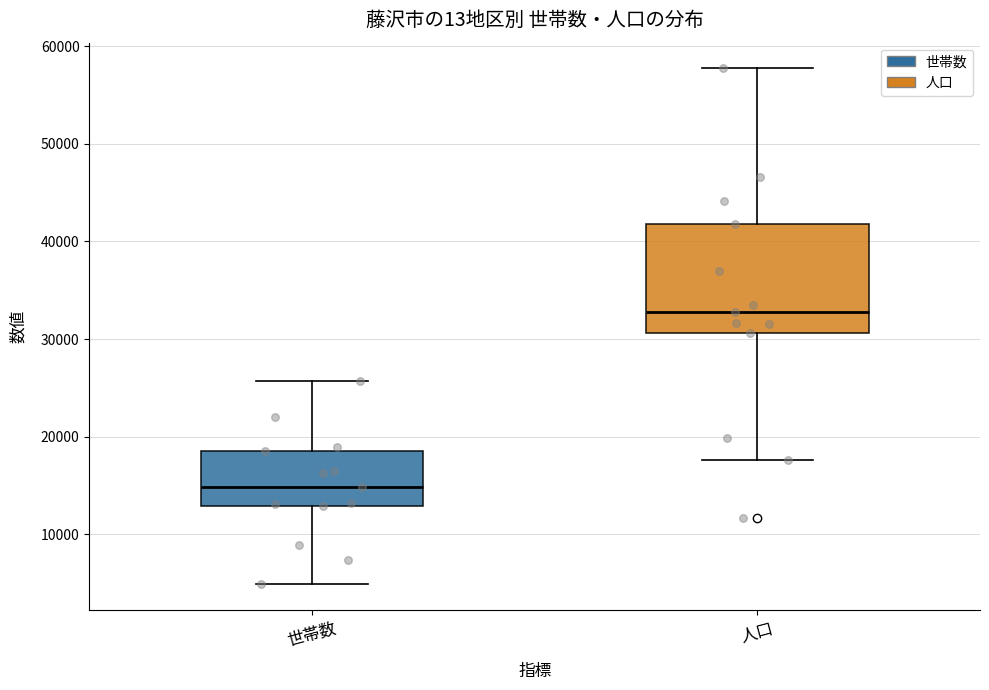

Reading left to right, read every box against the y-axis: the position of its median line, the range the box covers, and the ends of its whiskers. The values are not printed on the chart, so give them approximately, as read against the axis.

世帯数: median 15000, box 13000 to 19000, whiskers 5000 to 26000
人口: median 33000, box 31000 to 42000, whiskers 18000 to 58000